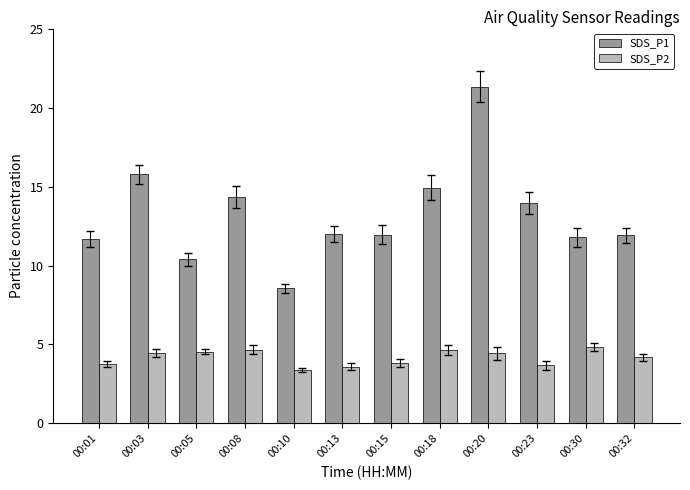

At which category does the chart reach its minimum across all series?

00:10